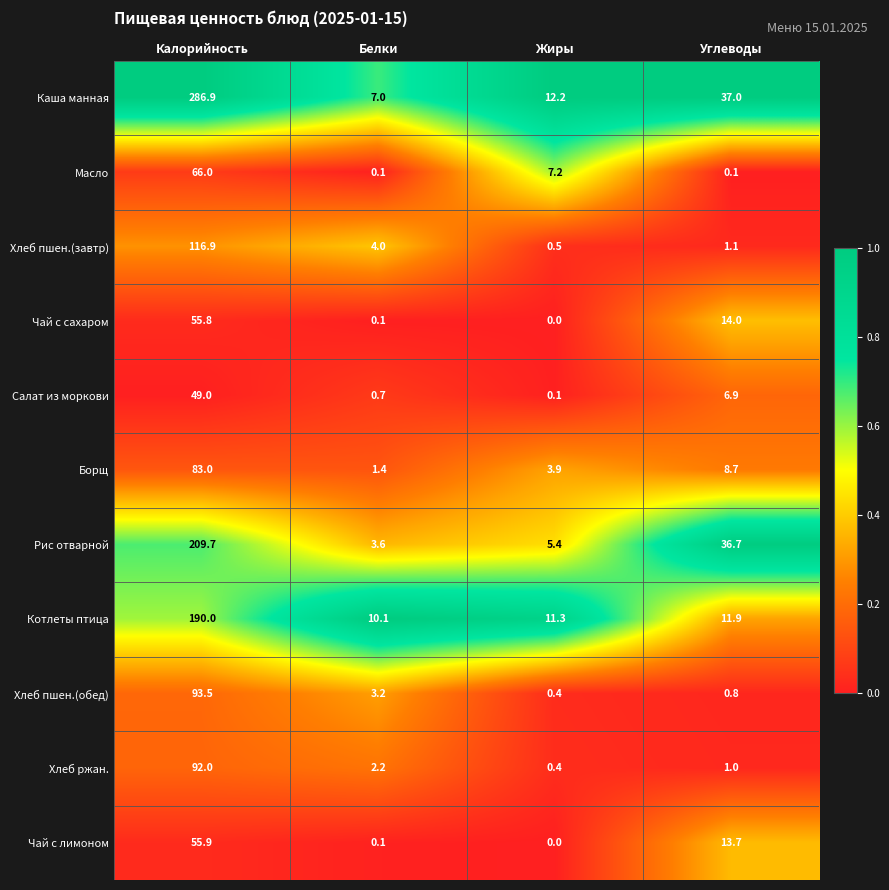

What is the sum of all Масло values?

73.4